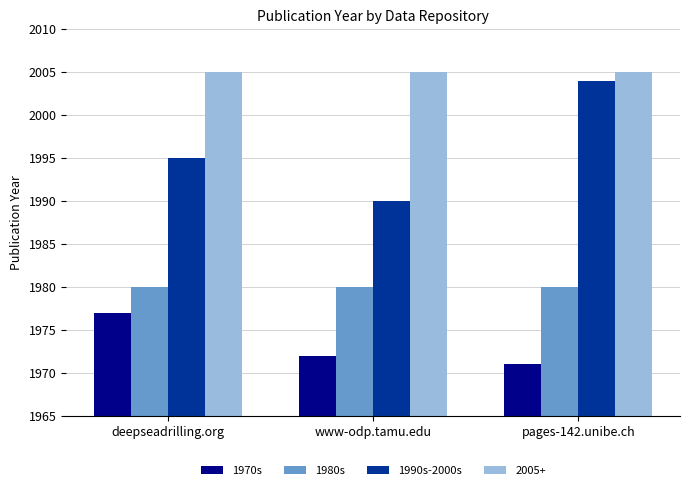

What is the sum of the 1990s-2000s values at pages-142.unibe.ch and deepseadrilling.org?

3999